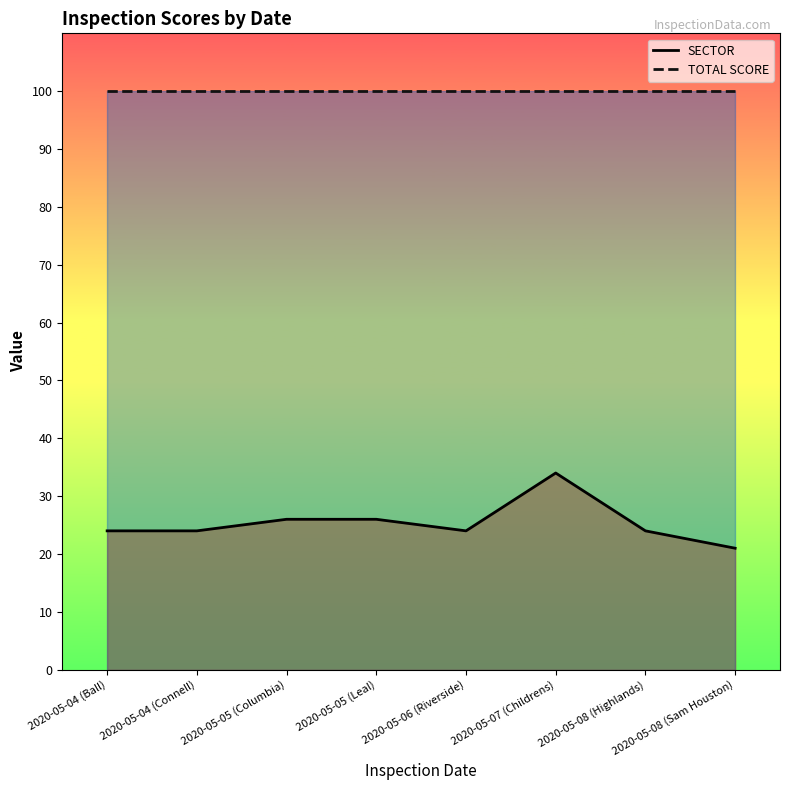

At which category is the sum across all series the highest?

2020-05-07 (Childrens)